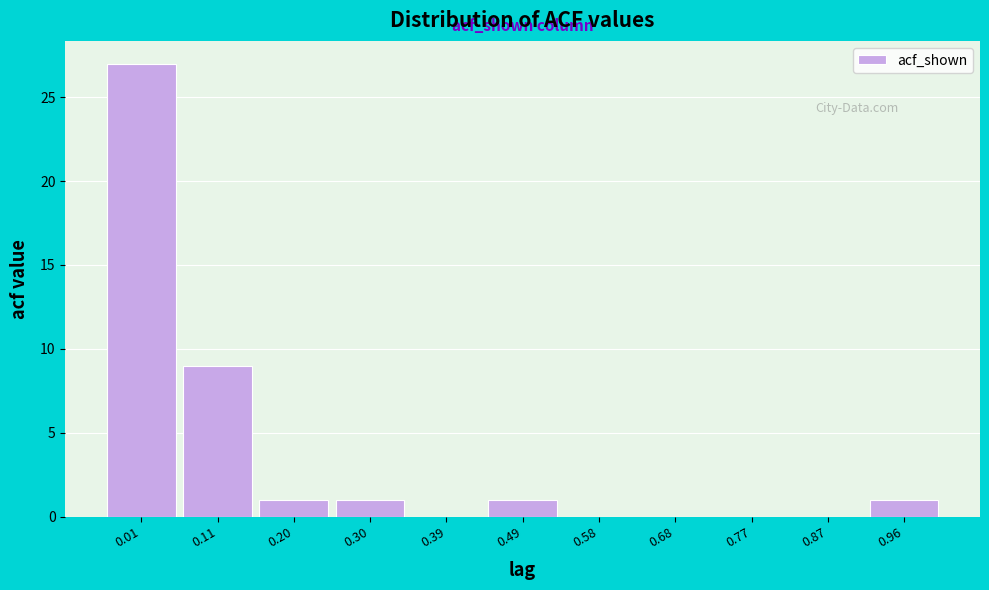

Reading left to right, list every bar in this chart as the range it spans on the x-axis followed by its height. Neither the bar edges nor the heights are printed on the chart, so give them approximately, as read against the axes.

-0.04 to 0.06: 27
0.06 to 0.15: 9
0.15 to 0.25: 1
0.25 to 0.34: 1
0.34 to 0.44: 0
0.44 to 0.53: 1
0.53 to 0.63: 0
0.63 to 0.72: 0
0.72 to 0.82: 0
0.82 to 0.91: 0
0.91 to 1.01: 1